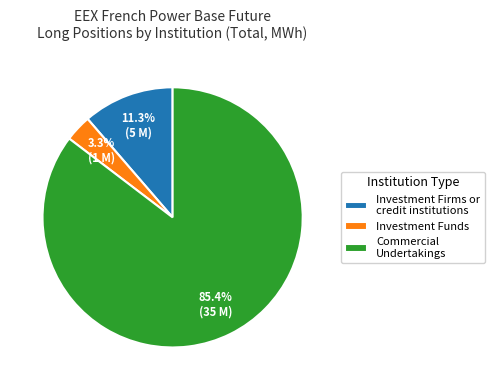

Which category accounts for the majority?

Commercial Undertakings